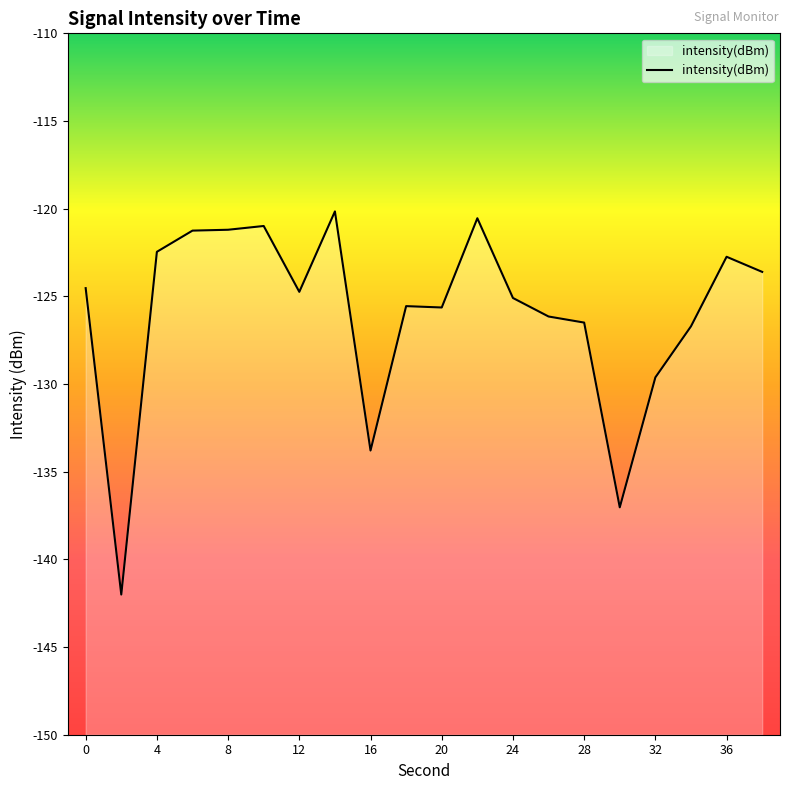

The chart shows a value of -167.0 at 28. True or false?

False